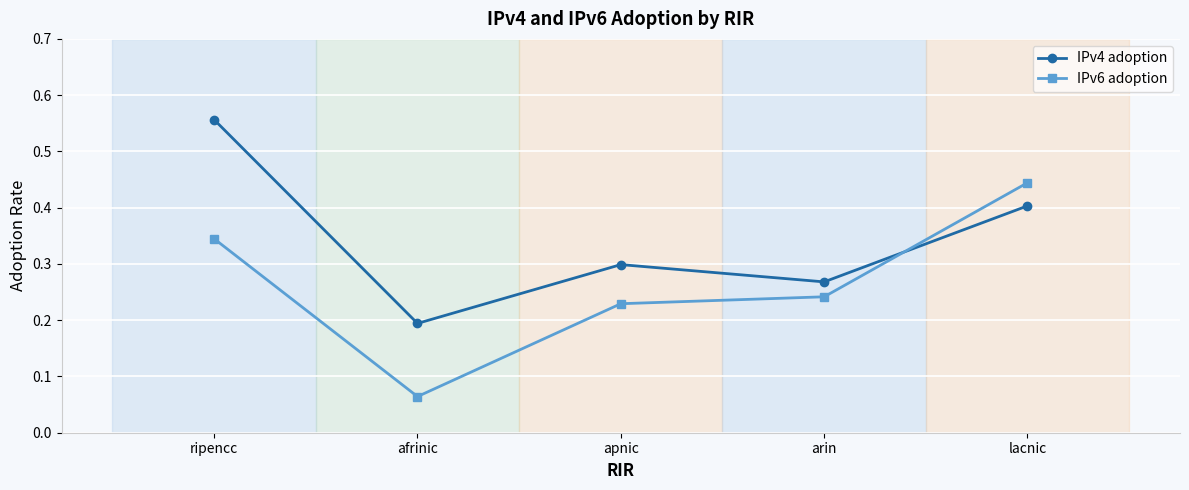

List the series in order of their overall mean, lowest first.

IPv6 adoption, IPv4 adoption